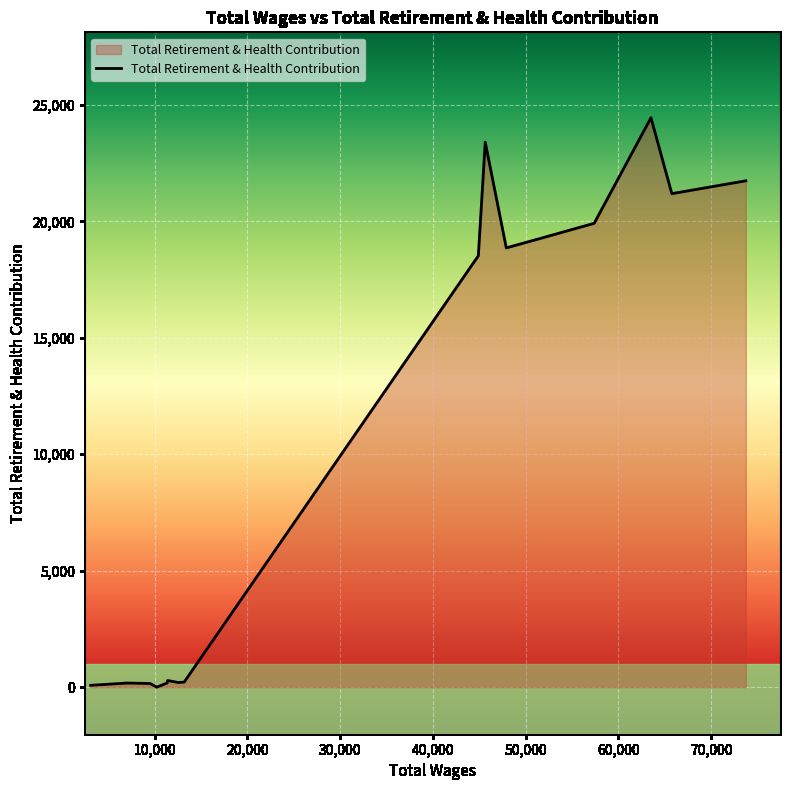

What is the difference between the maximum and minimum values?

24450